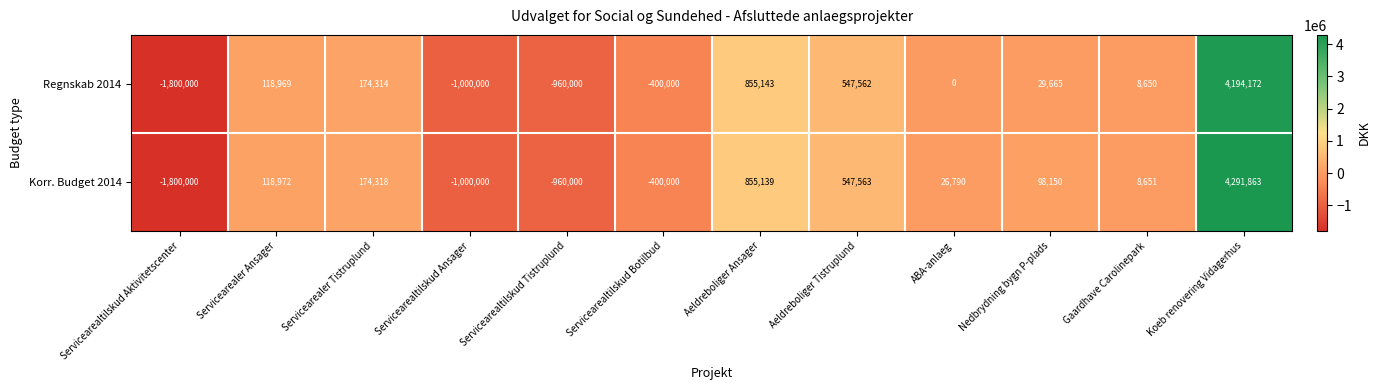

What is the difference between the maximum and minimum values in the Korr. Budget 2014 series?

6091863